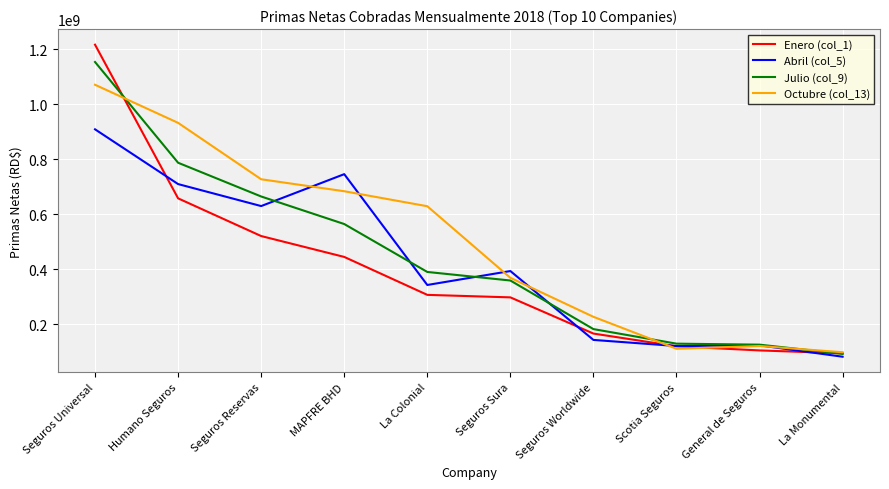

Where is Octubre (col_13) nearest to the value 584423231?

La Colonial